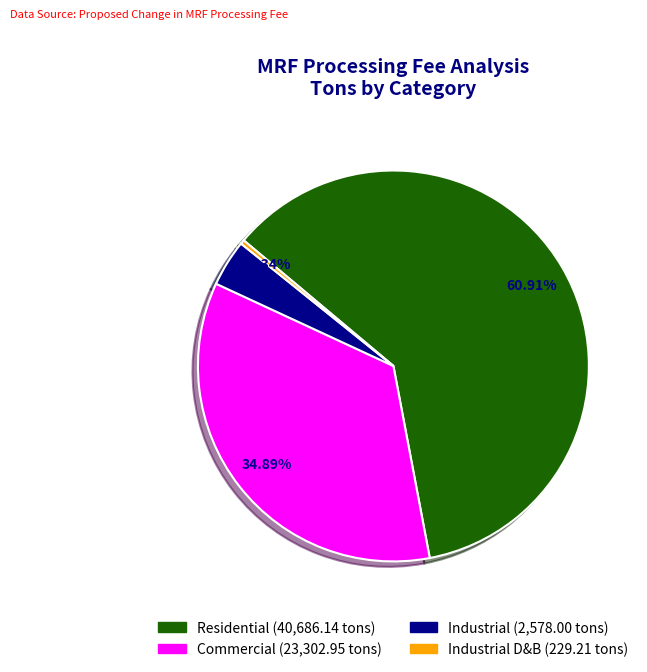

What is the change in value from Residential to Industrial D&B?

-40456.9